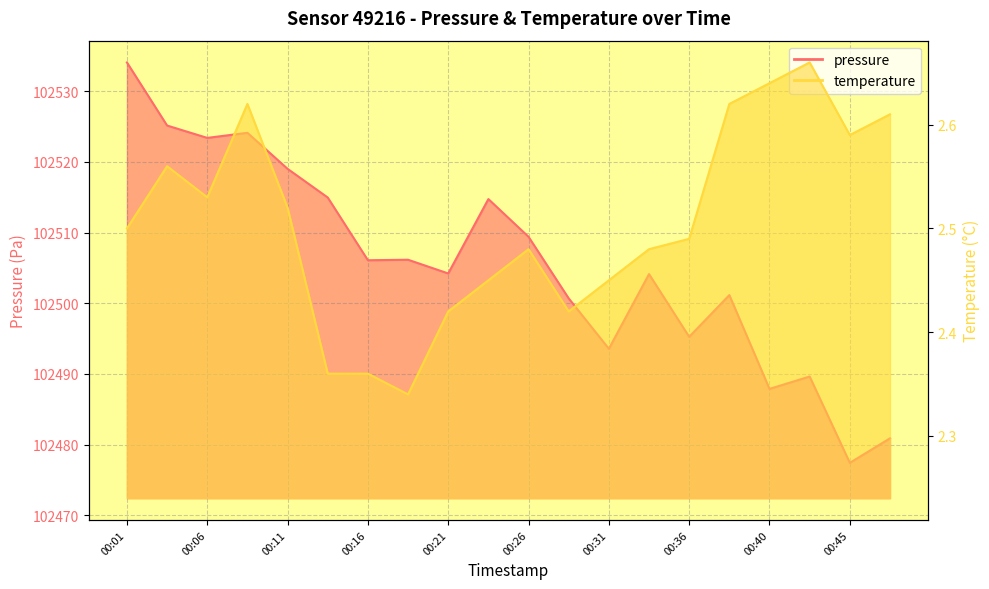

Which series has the largest range (max minus min)?

pressure